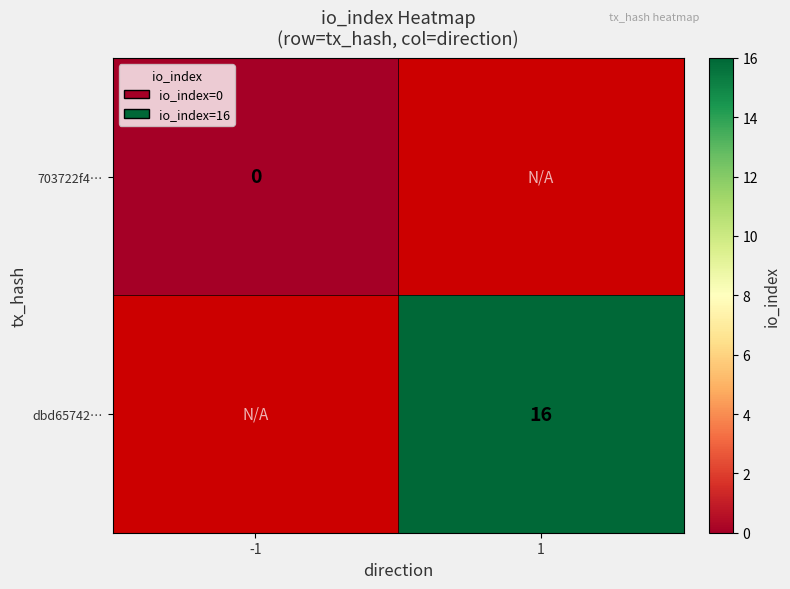

Which has a higher value, 1 or -1?

-1